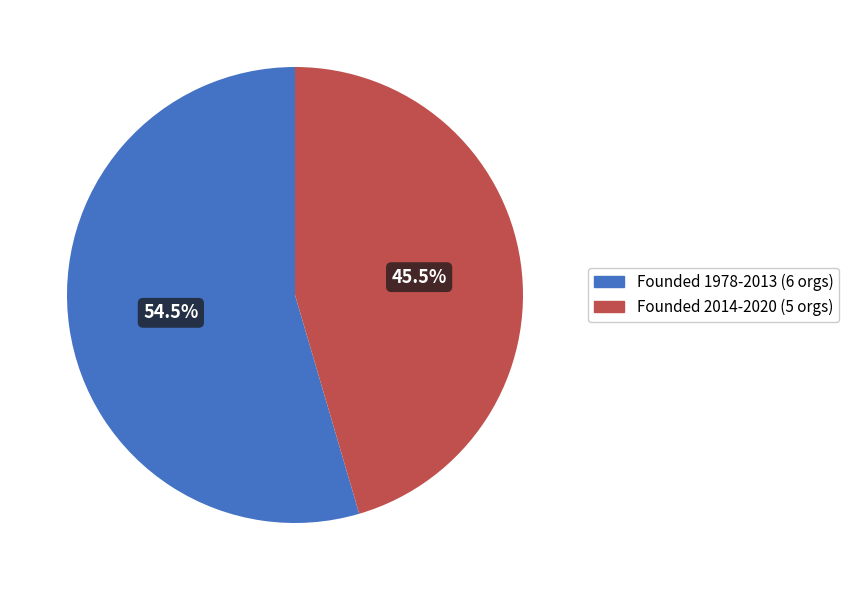

Is there any slice that represents more than half of the pie?

Yes